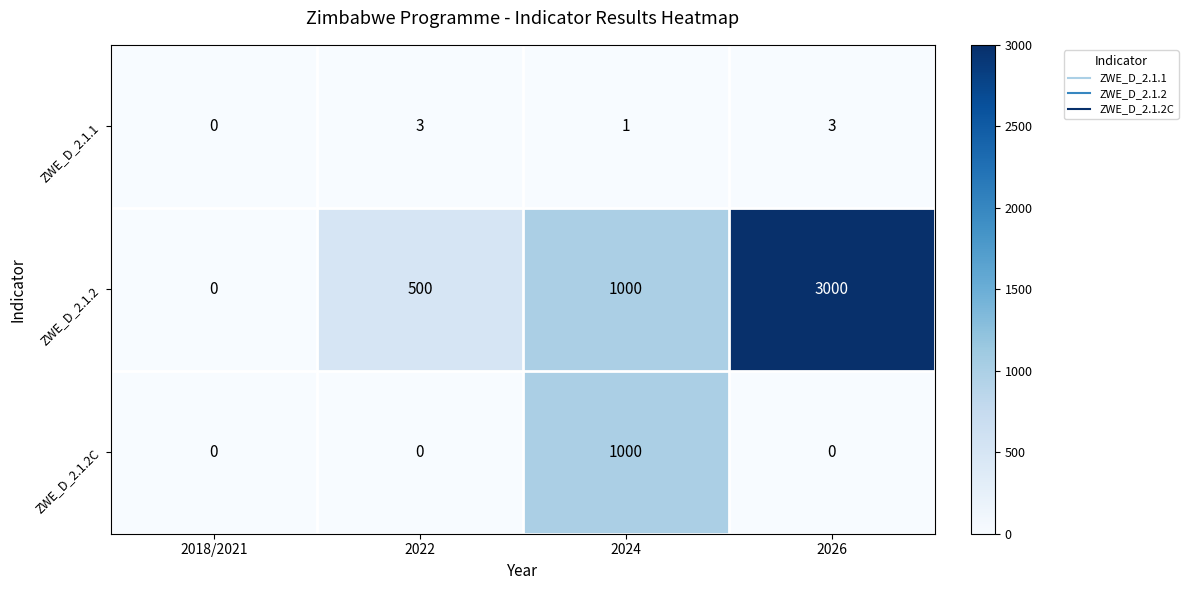

What is the difference between the second highest and second lowest values in the ZWE_D_2.1.2 series?

500